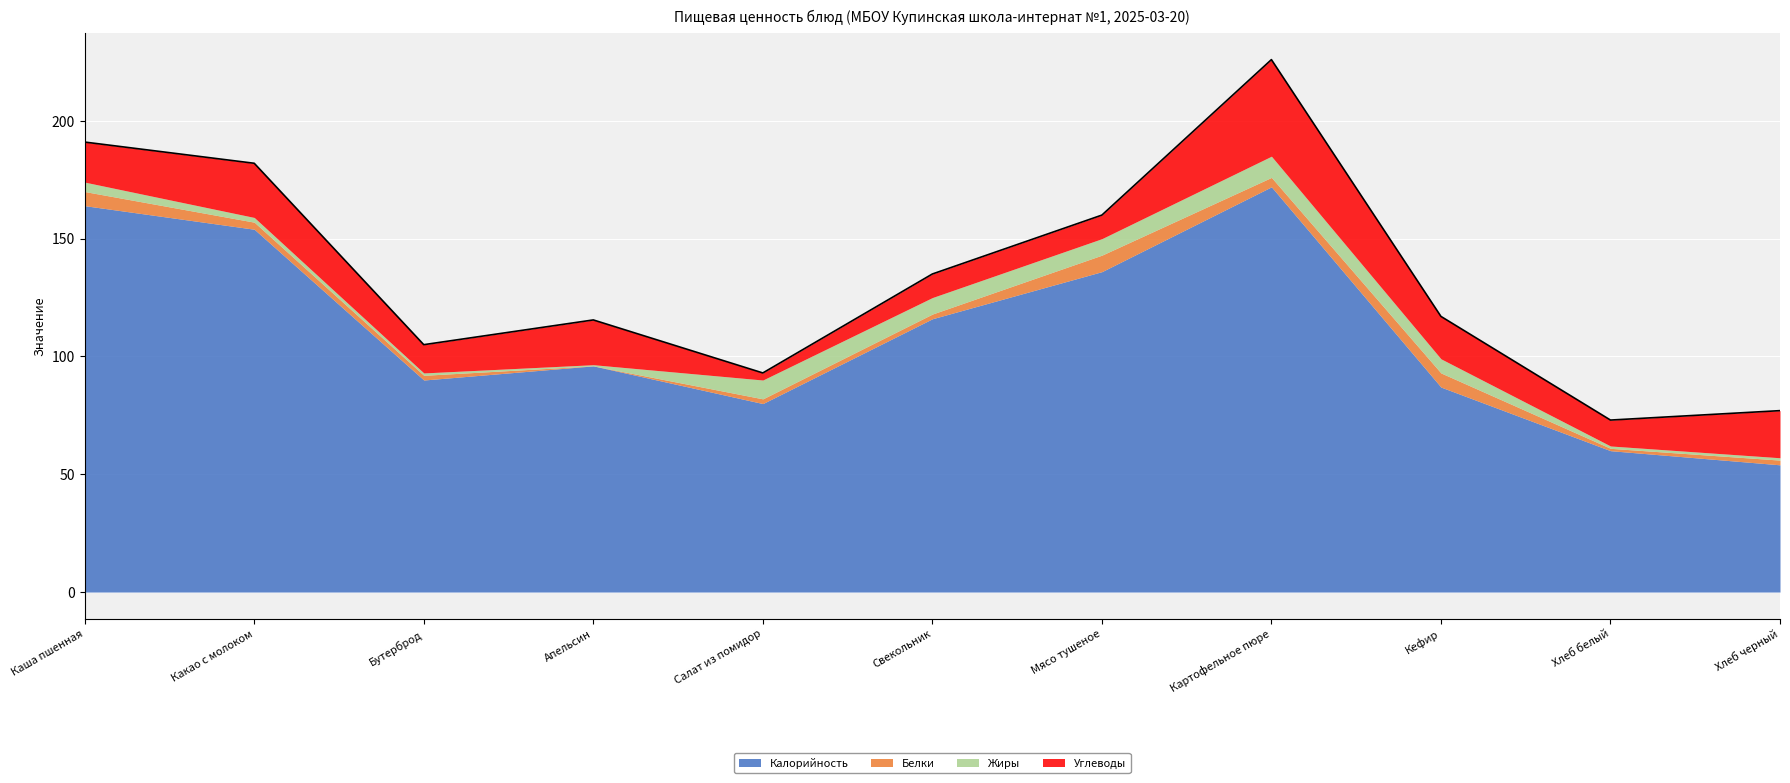

At which category is the sum across all series the highest?

Картофельное пюре